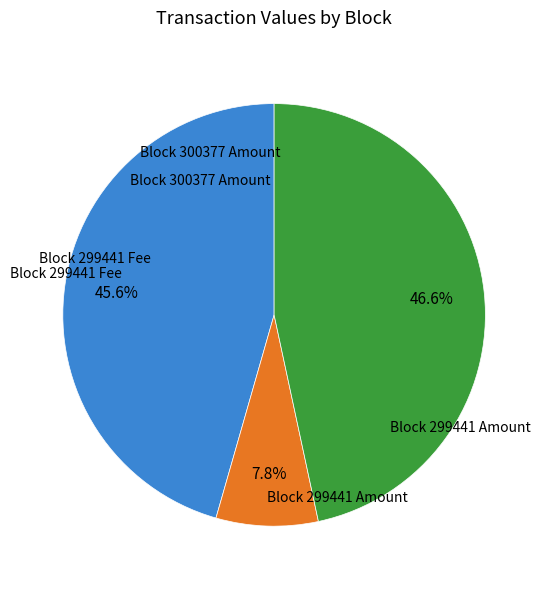

How many slices are in this pie chart?

3